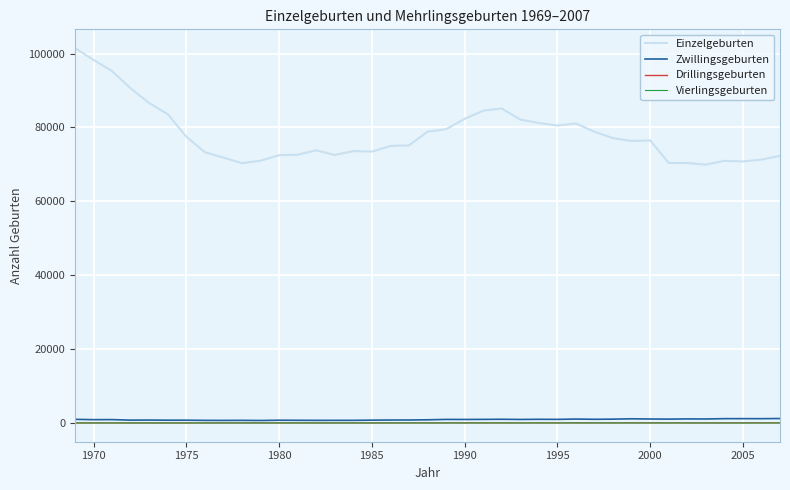

True or false: Drillingsgeburten has more than 2 interior local peaks.

True